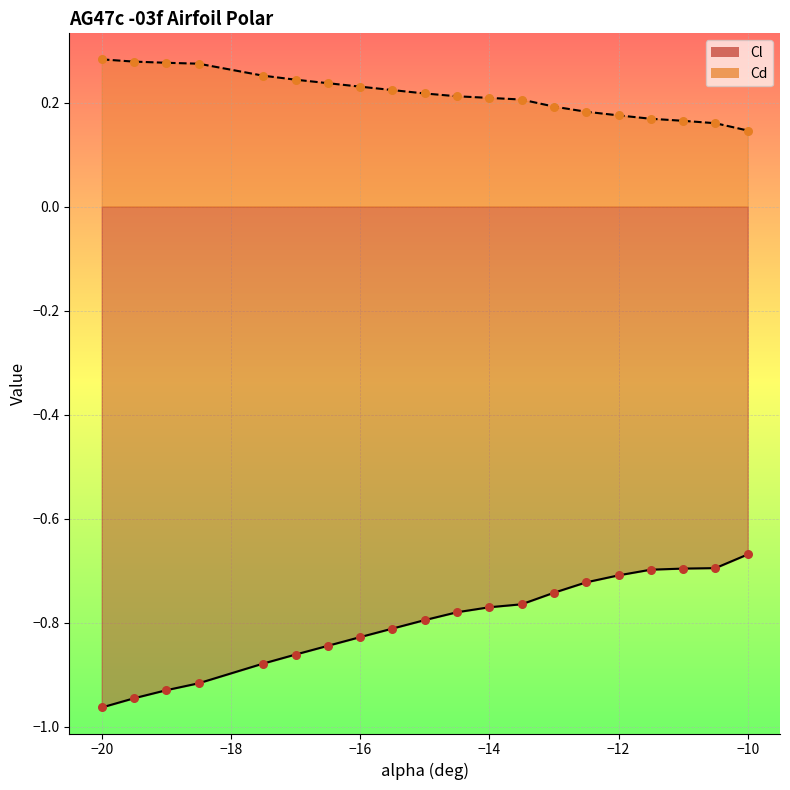

Which series has the widest spread of Y values?

Cl